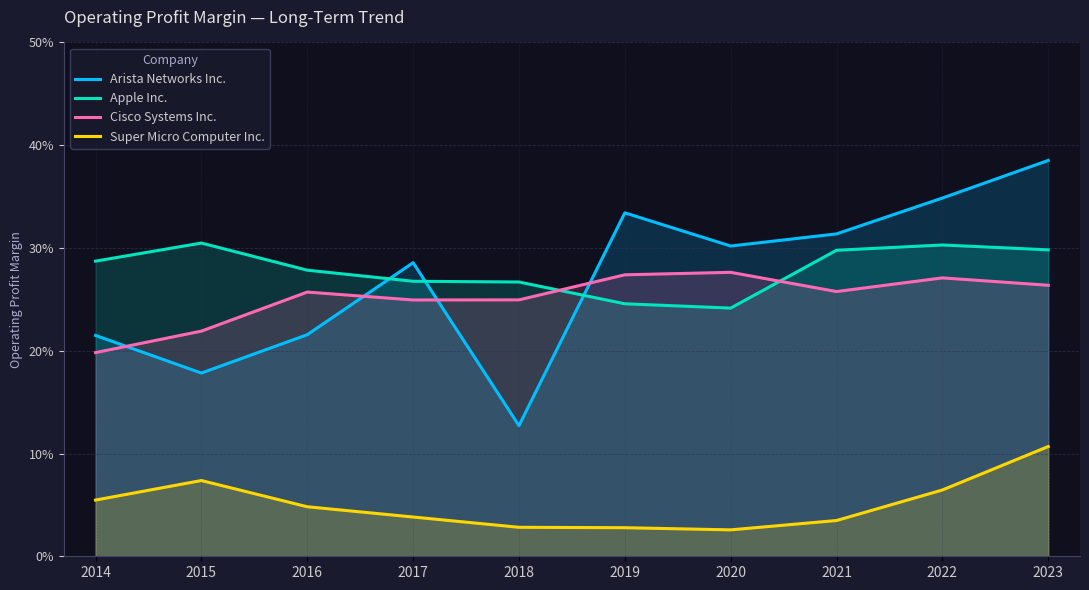

Reading left to right, transcribe all the data shown in this chart.

Arista Networks Inc.: 2014=0.2	2015=0.2	2016=0.2	2017=0.3	2018=0.1	2019=0.3	2020=0.3	2021=0.3	2022=0.3	2023=0.4
Apple Inc.: 2014=0.3	2015=0.3	2016=0.3	2017=0.3	2018=0.3	2019=0.2	2020=0.2	2021=0.3	2022=0.3	2023=0.3
Cisco Systems Inc.: 2014=0.2	2015=0.2	2016=0.3	2017=0.2	2018=0.2	2019=0.3	2020=0.3	2021=0.3	2022=0.3	2023=0.3
Super Micro Computer Inc.: 2014=0.1	2015=0.1	2016=0.0	2017=0.0	2018=0.0	2019=0.0	2020=0.0	2021=0.0	2022=0.1	2023=0.1